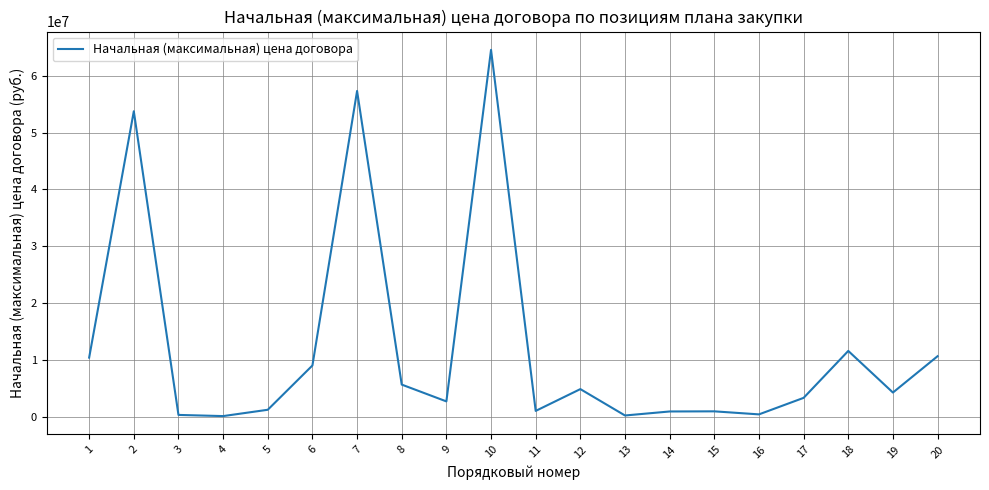

At which category does the chart reach its peak across all series?

10